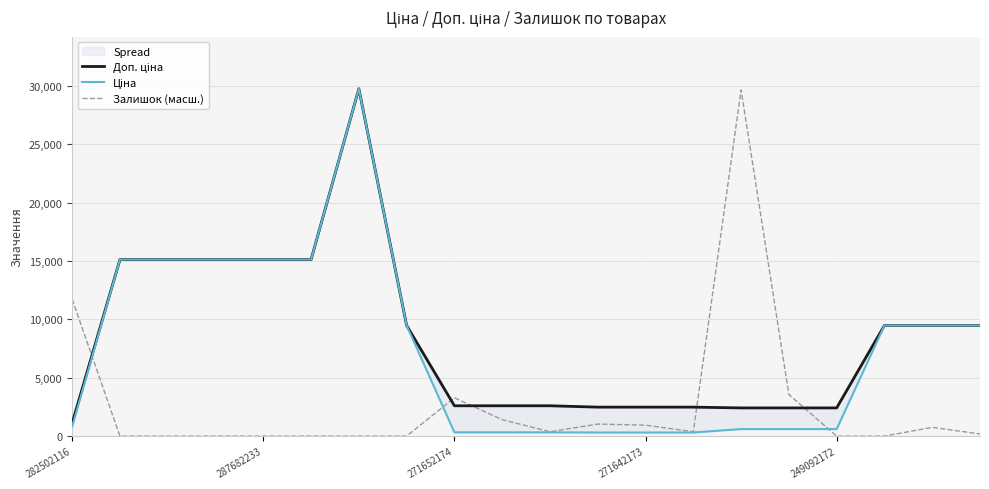

At which category is the sum across all series the highest?

6